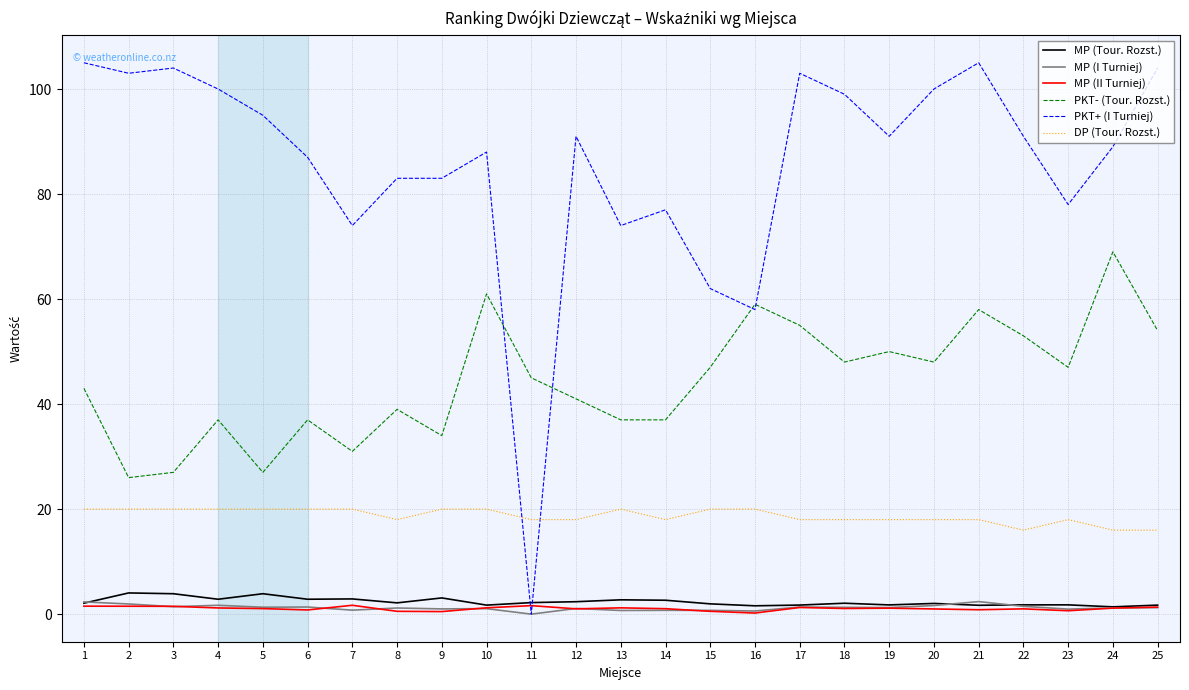

What is the total value across all series at 2?

156.5